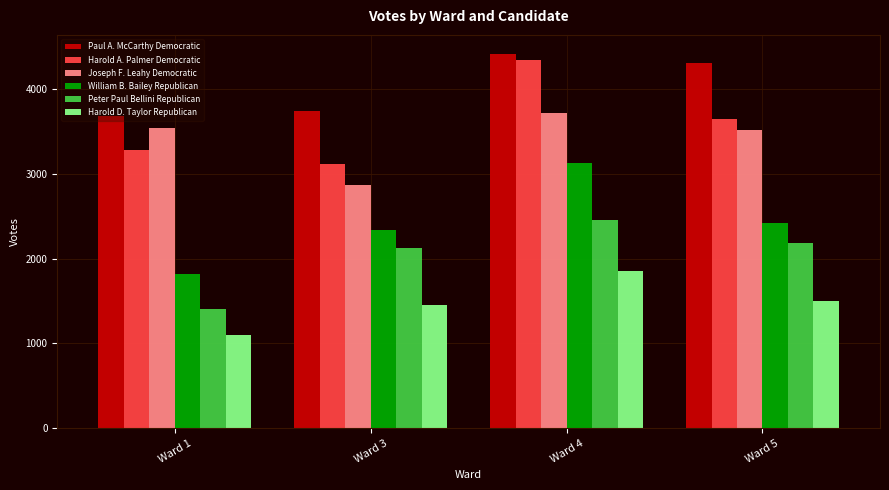

Which series has the widest spread of values?

William B. Bailey Republican